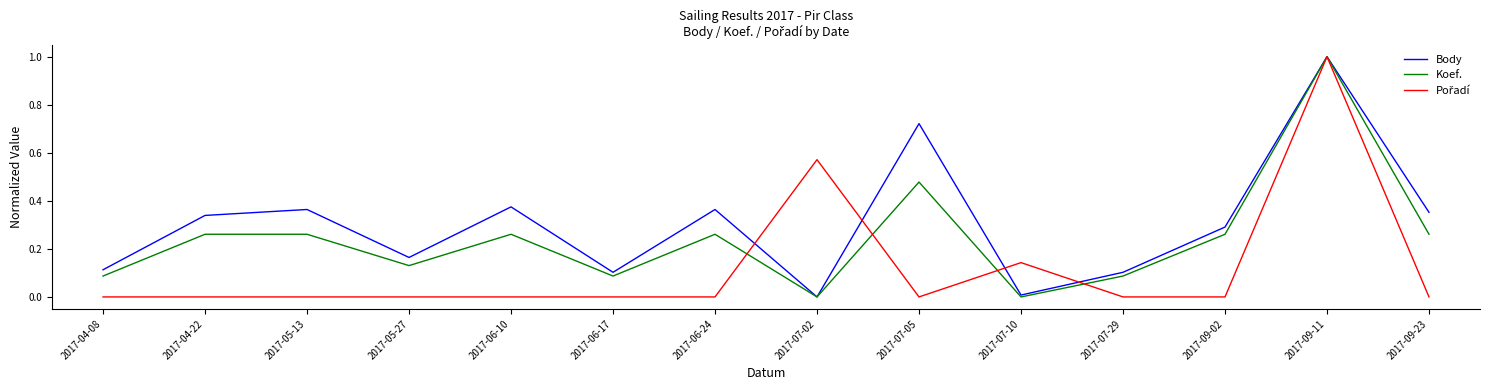

At which category is the sum across all series the highest?

2017-09-11